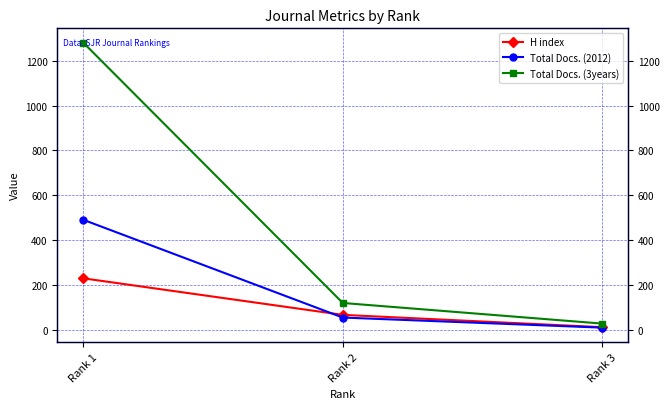

Between Rank 2 and Rank 1, which is larger?

Rank 1